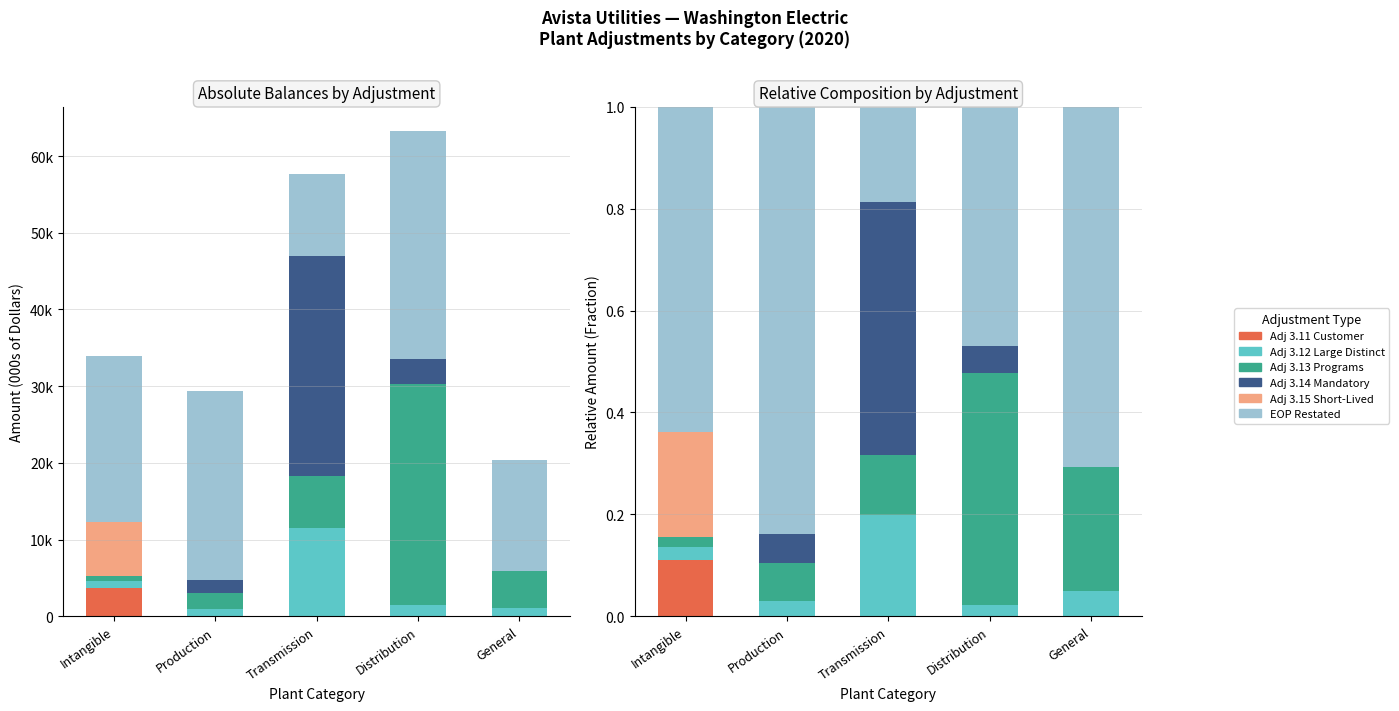

Is it true that Adj 3.15 Short-Lived equals 0.0 at Production?

True